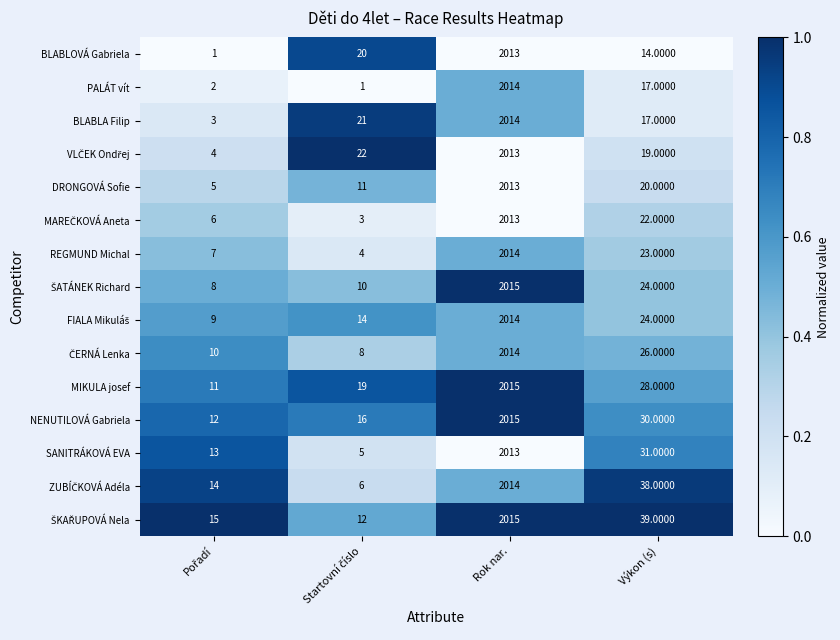

At which label does SANITRÁKOVÁ EVA reach its peak?

Rok nar.